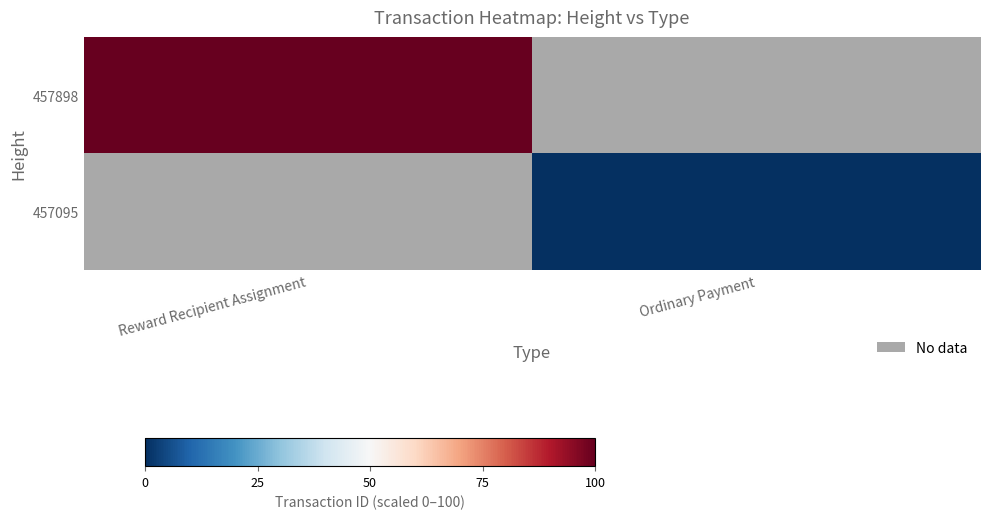

Rank the series by their maximum value, from highest to lowest.

457898, 457095